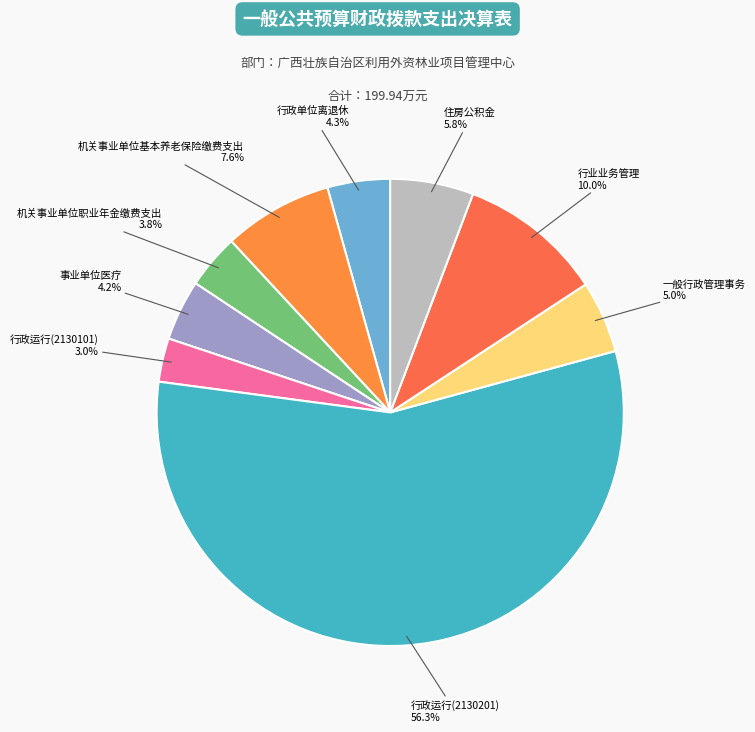

Rank the categories by value from lowest to highest.

行政运行(2130101), 机关事业单位职业年金缴费支出, 事业单位医疗, 行政单位离退休, 一般行政管理事务, 住房公积金, 机关事业单位基本养老保险缴费支出, 行业业务管理, 行政运行(2130201)